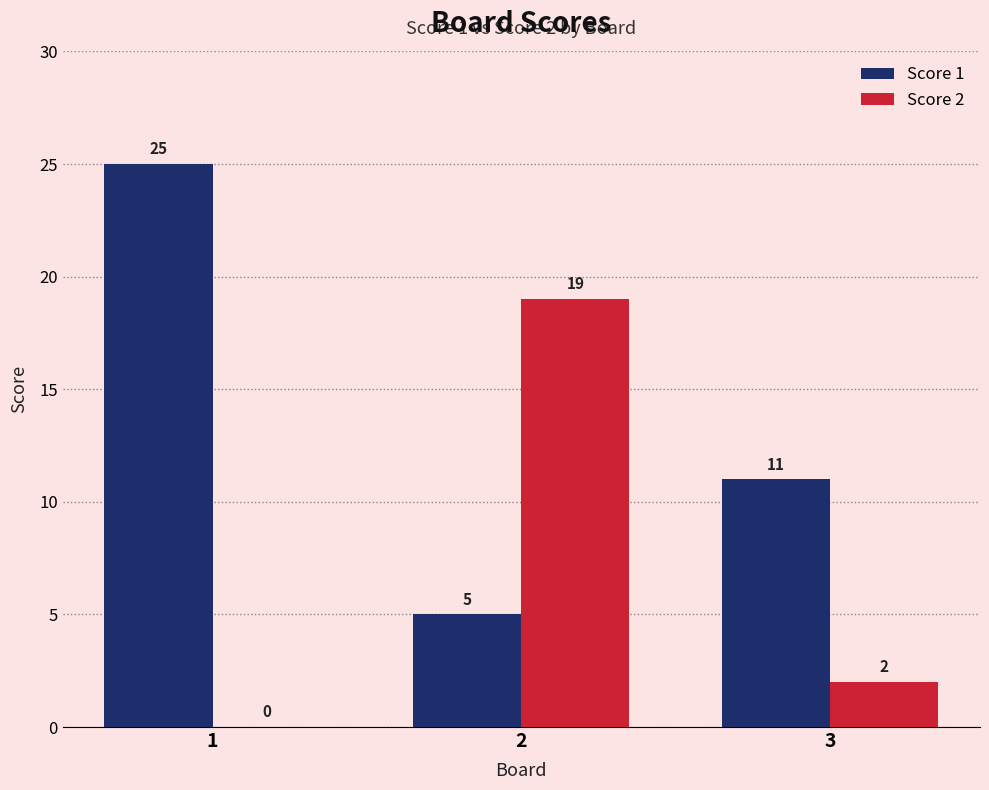

Which series changed the most between 1 and 3?

Score 1